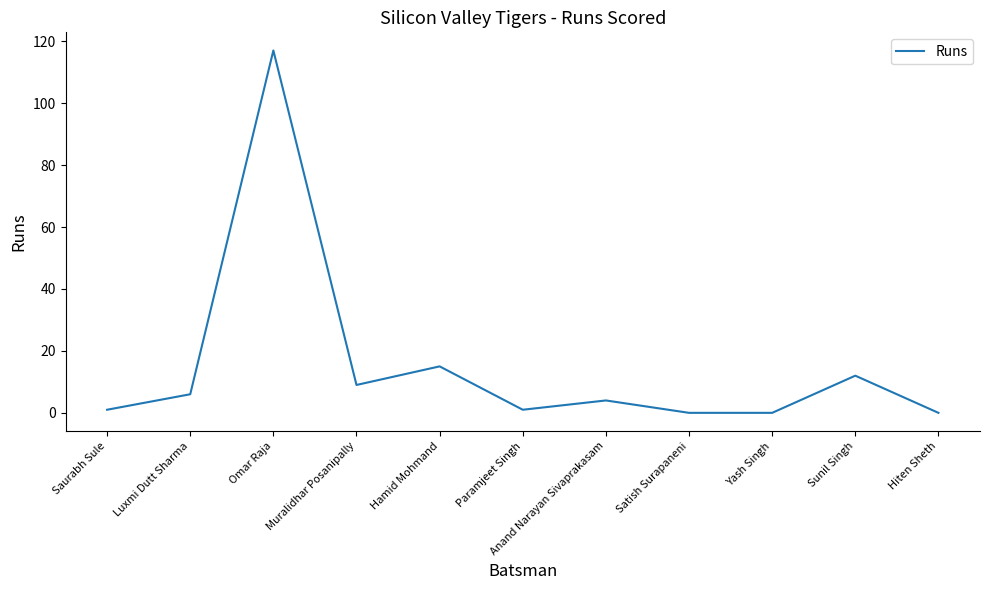

What is the difference between the maximum and minimum values?

117